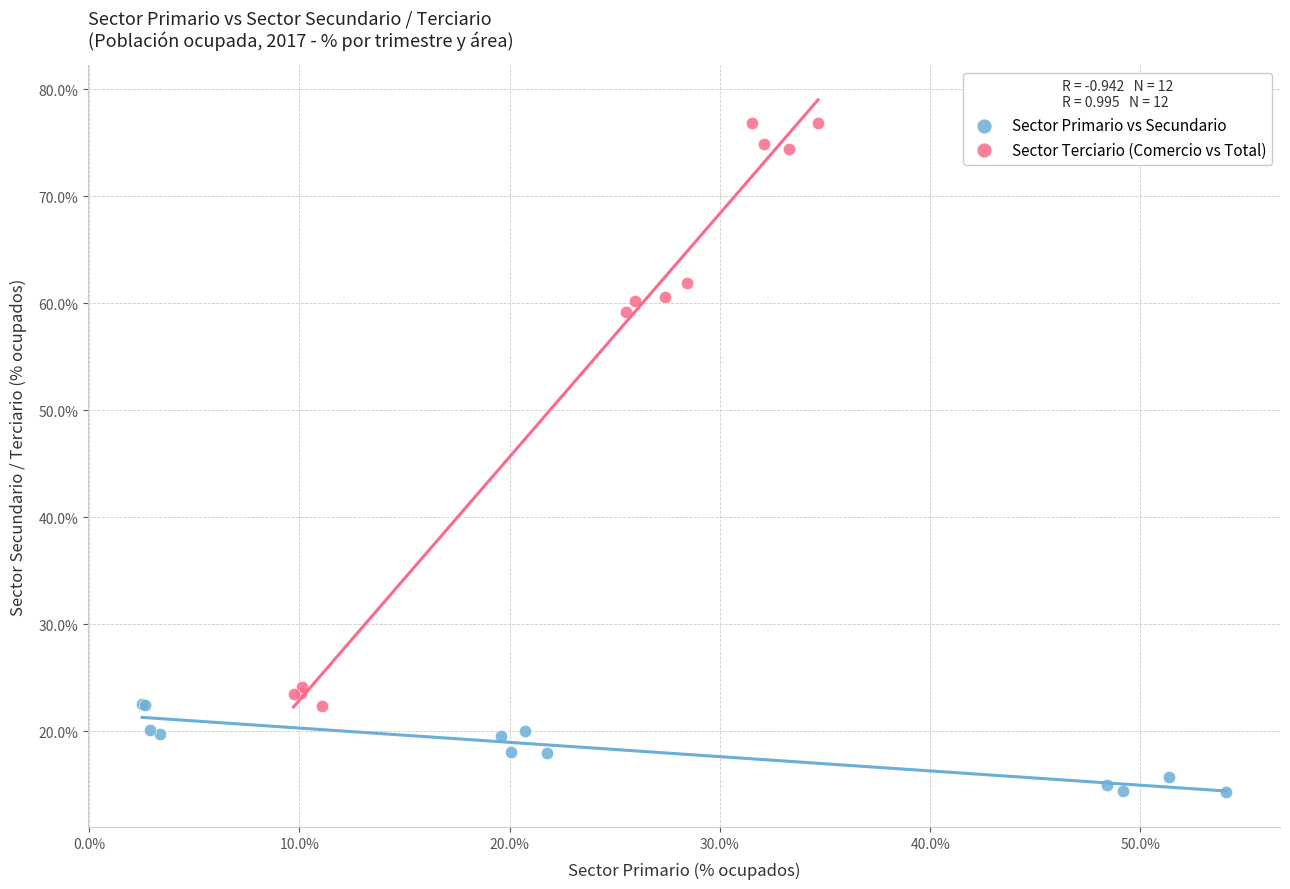

Which series reaches the maximum Y coordinate?

Sector Terciario (Comercio vs Total)